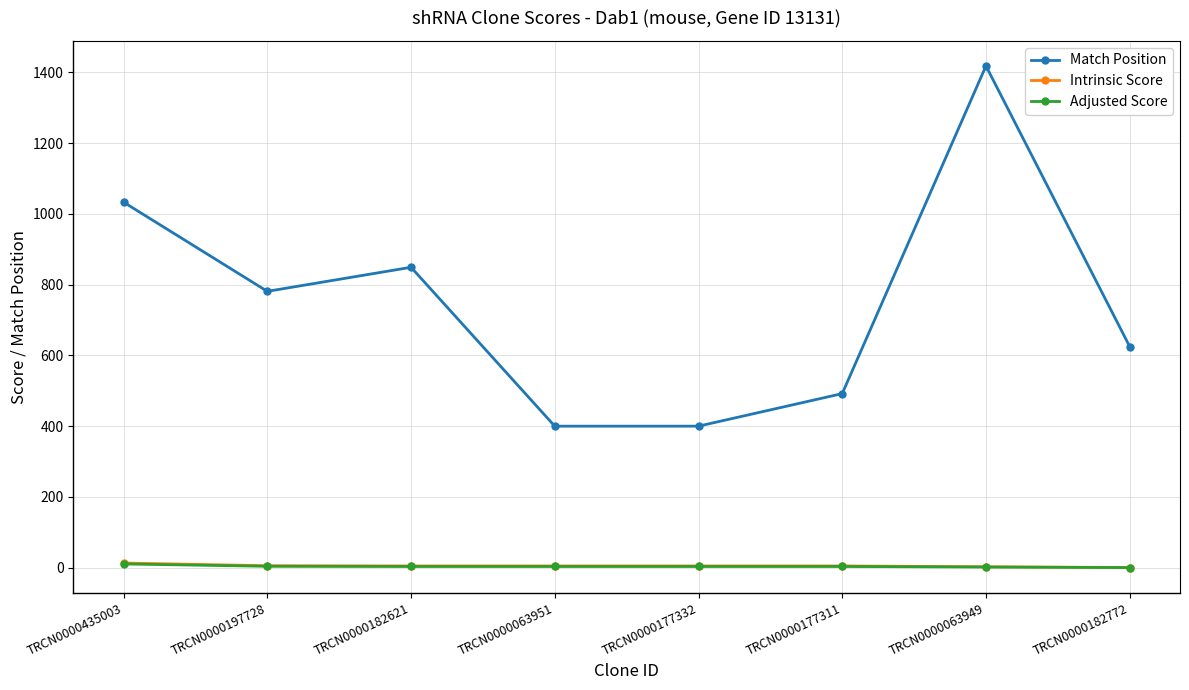

How many series are shown in this chart?

3